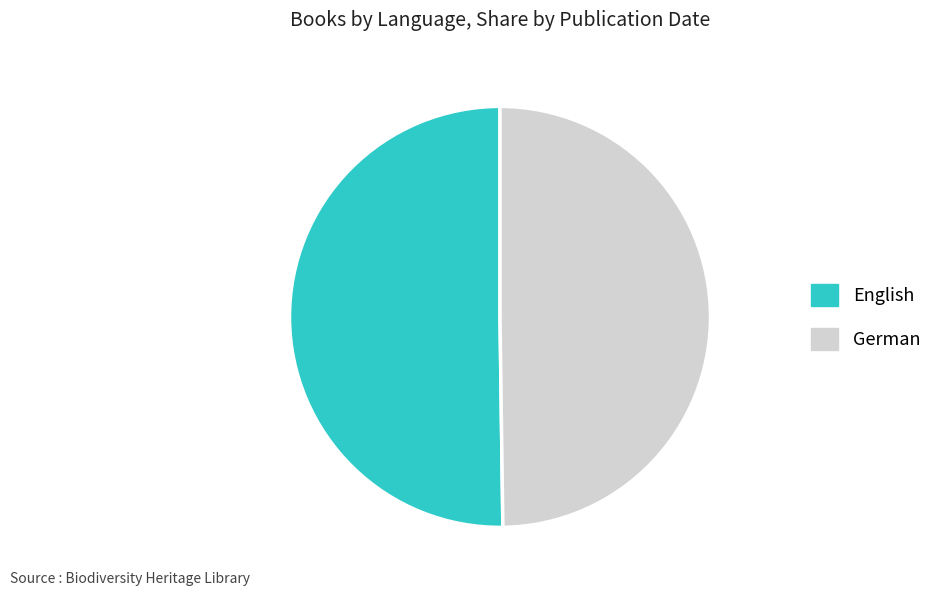

Is the sum of German and English greater than half?

Yes